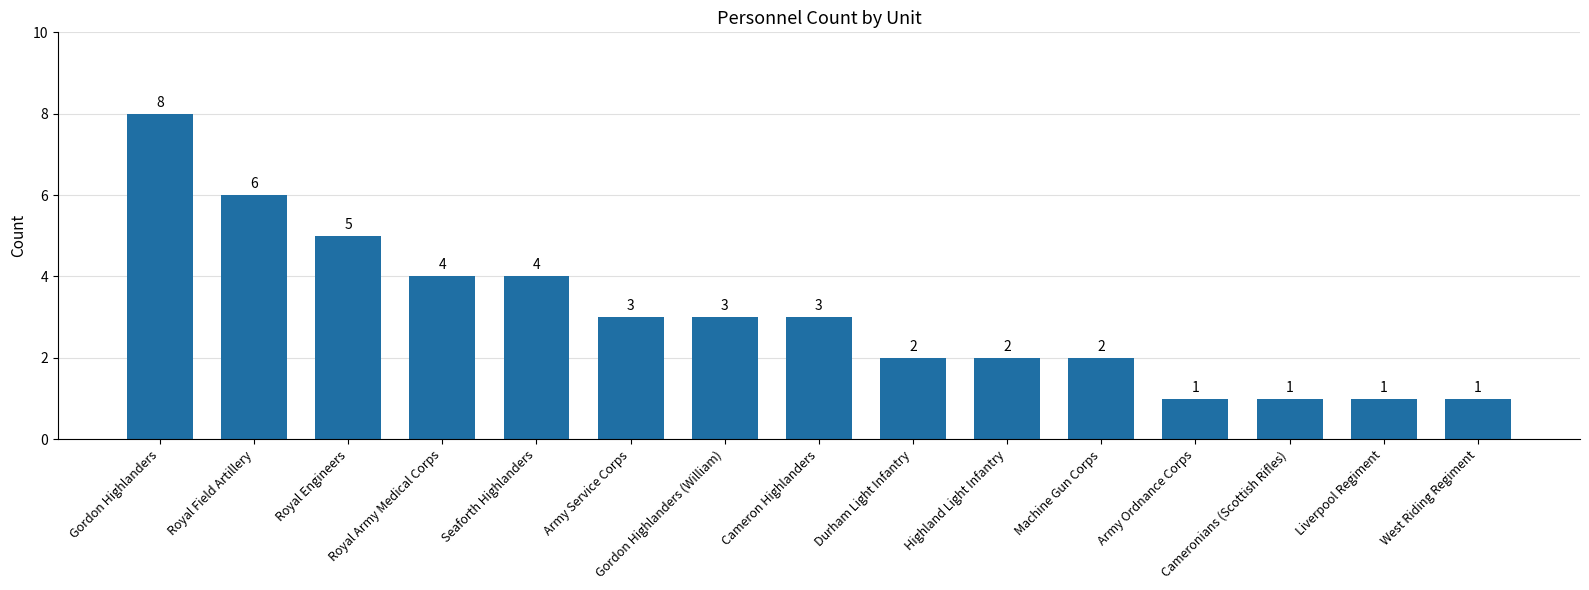

How many values are between 1 and 4?

12